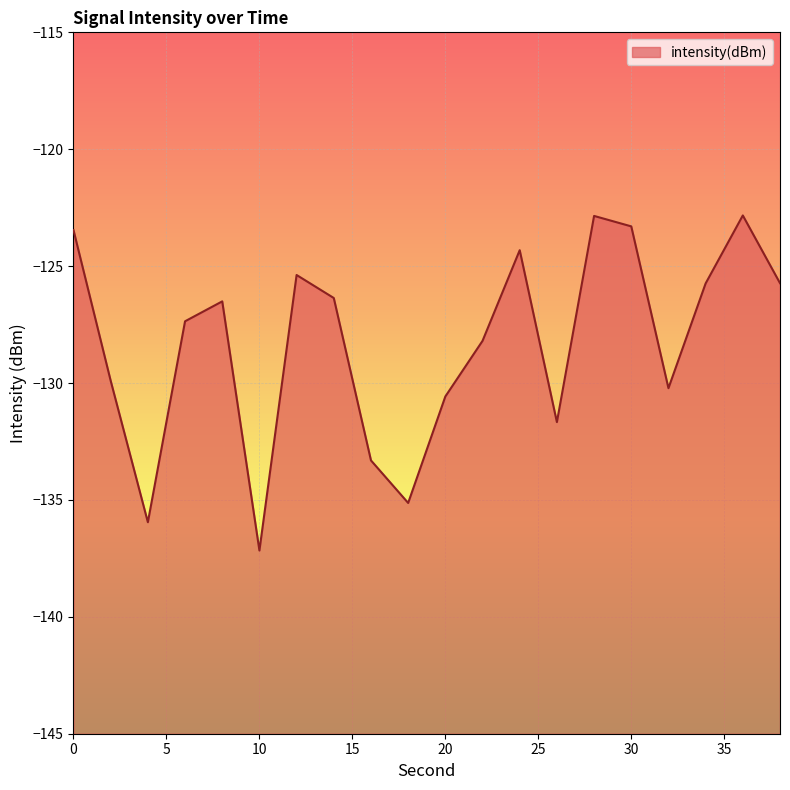

How many values exceed -126?

8